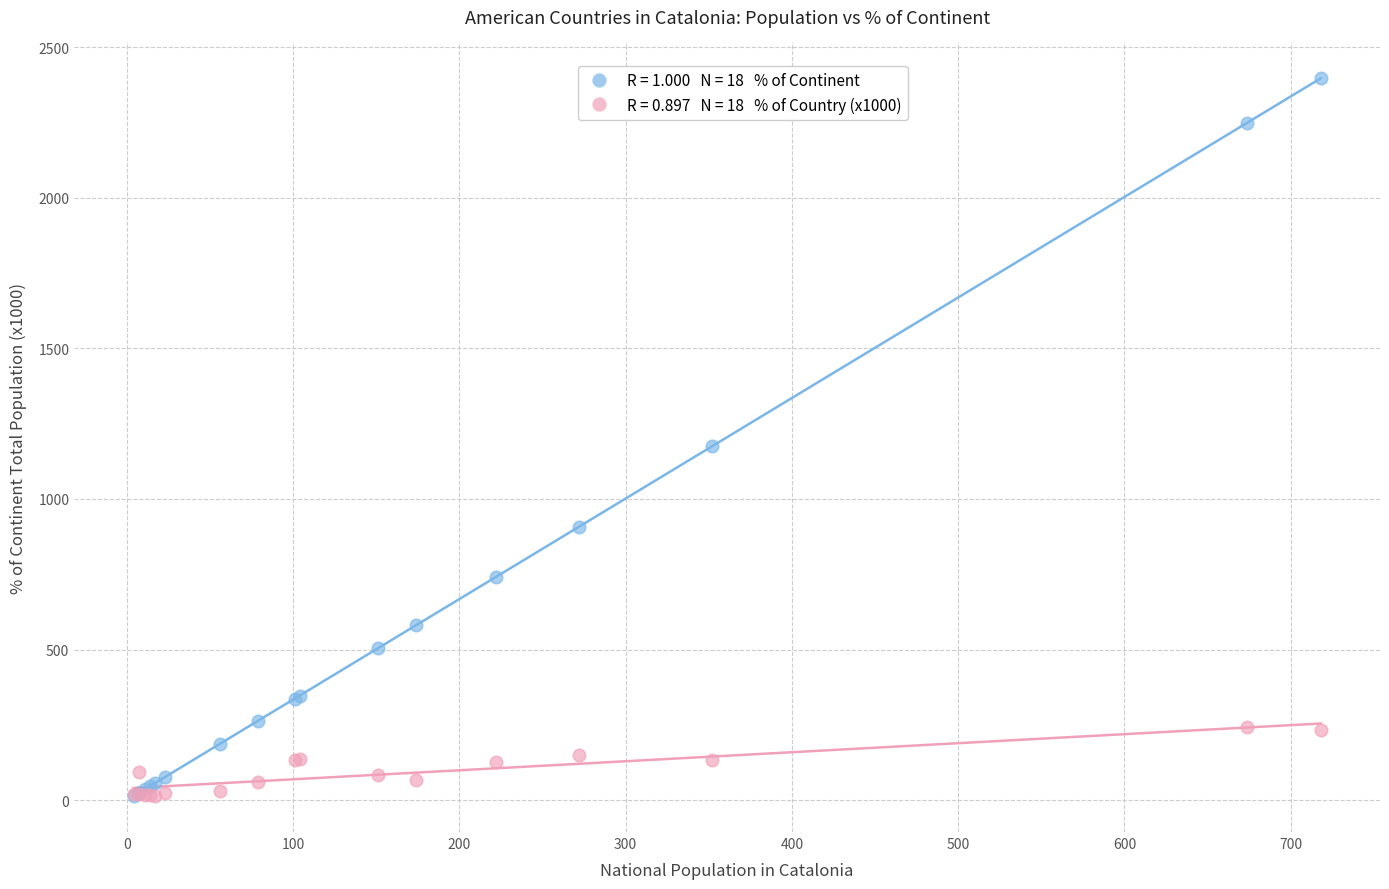

Across all series, what Y value is closest to 1205?

1175